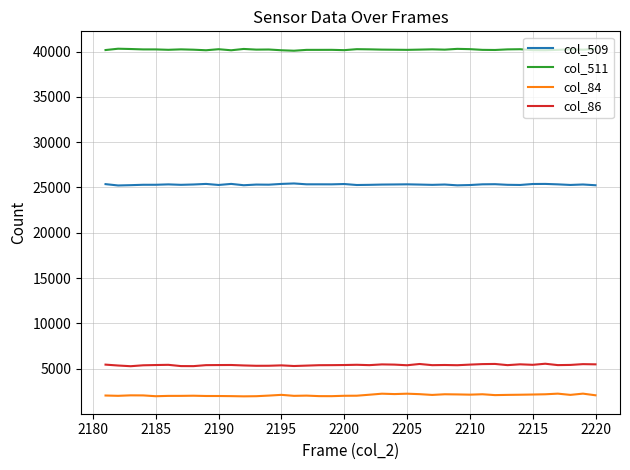

What is the minimum value shown in the chart?

1951